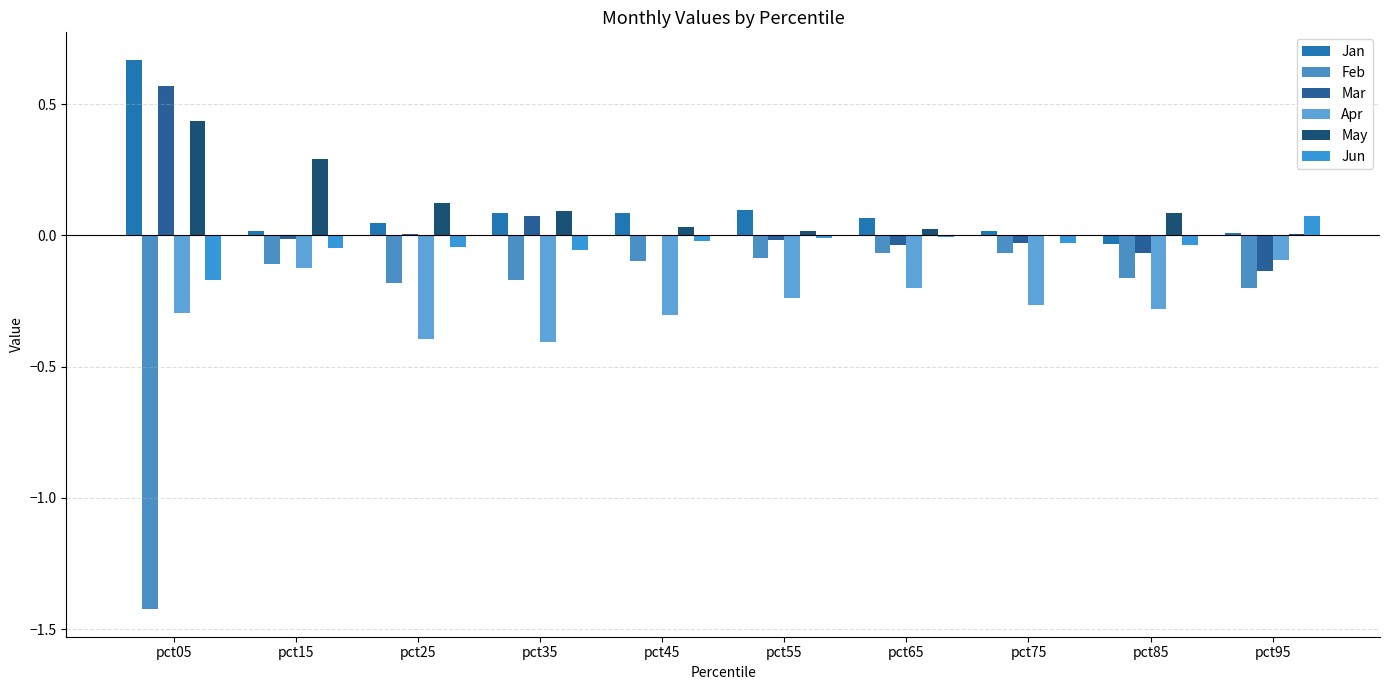

Count the number of data series in this chart.

6